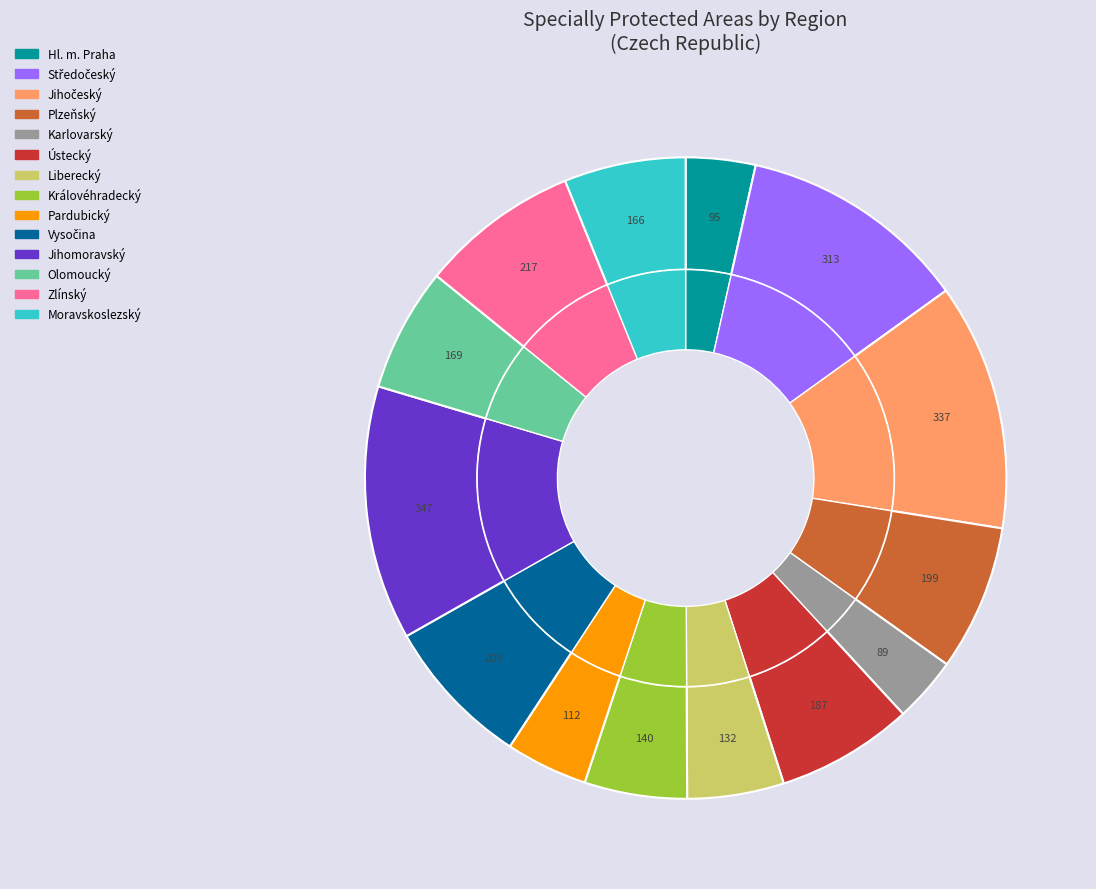

To the nearest percent, what percentage of the pie is Pardubický?

4%